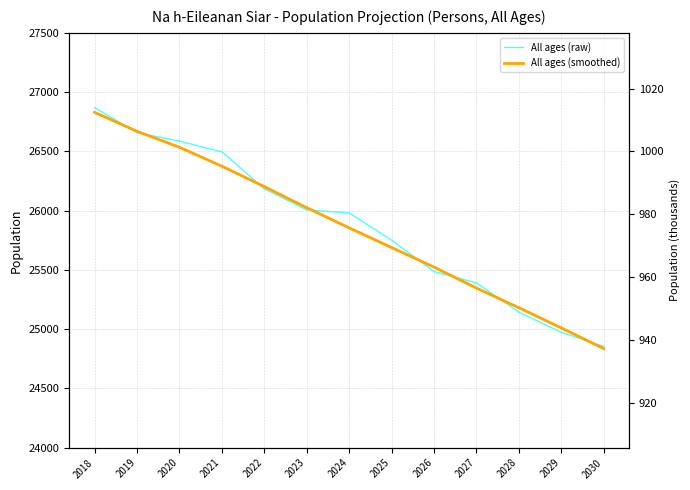

What are all the series names shown in the legend?

All ages (raw), All ages (smoothed)